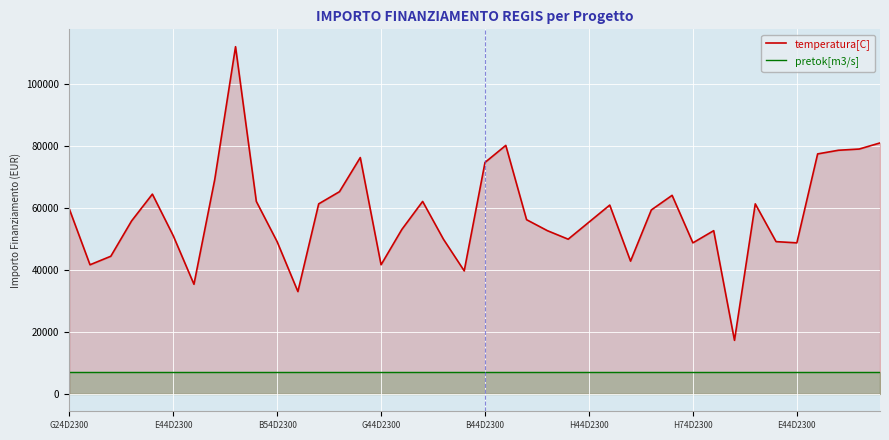

What is the total value across all series at 27?

49915.6